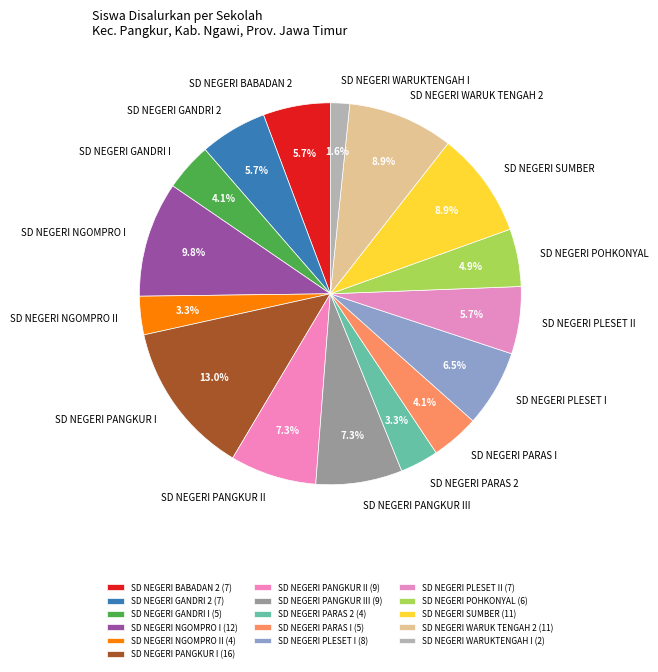

How many segments does this pie chart have?

16